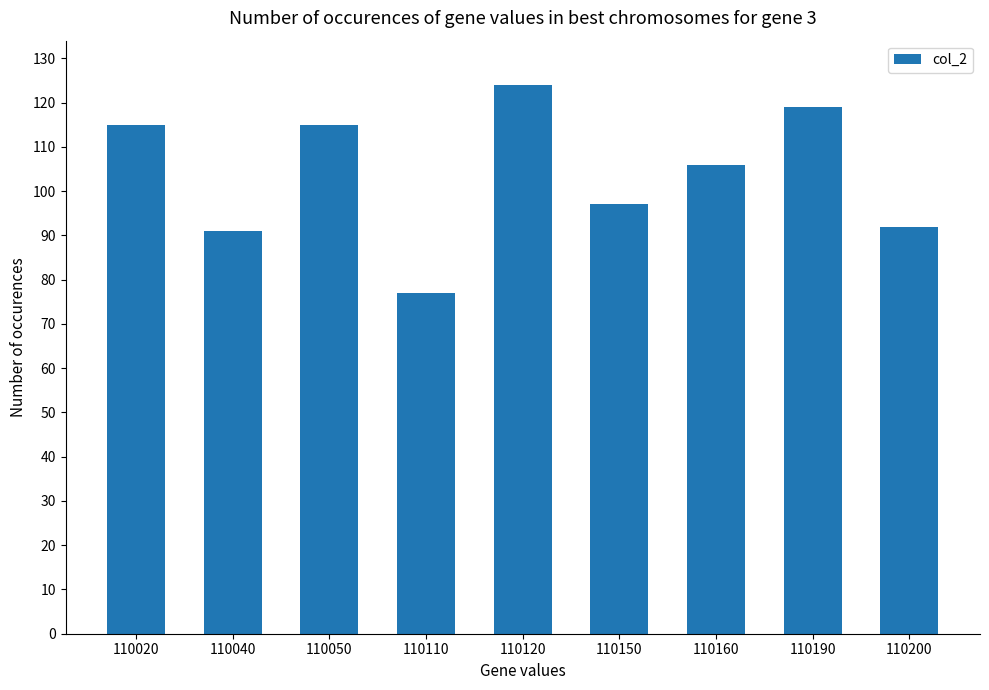

What is the minimum value shown in the chart?

77